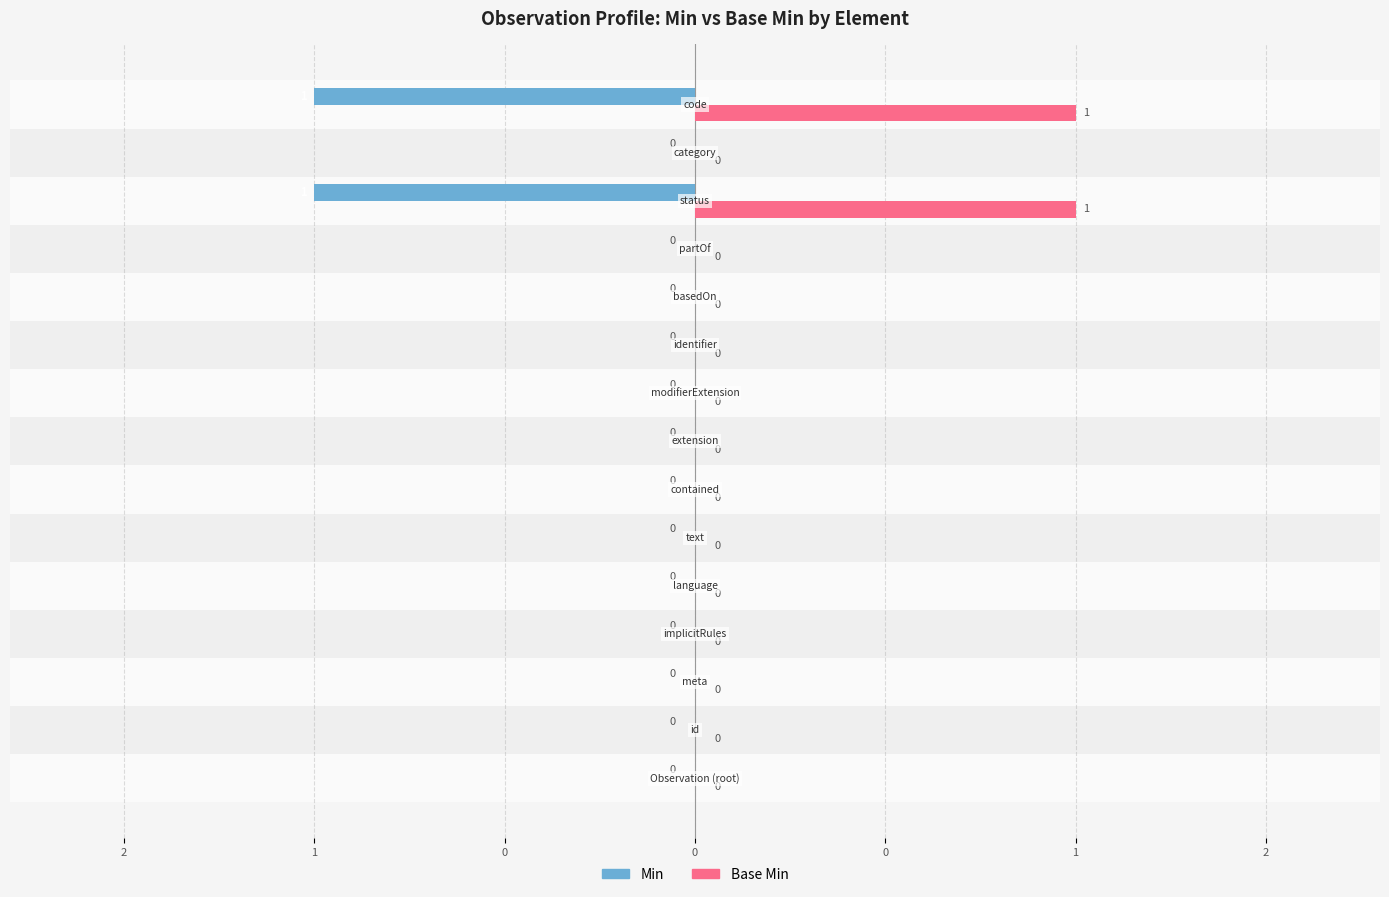

What are all the series names shown in the legend?

Min, Base Min